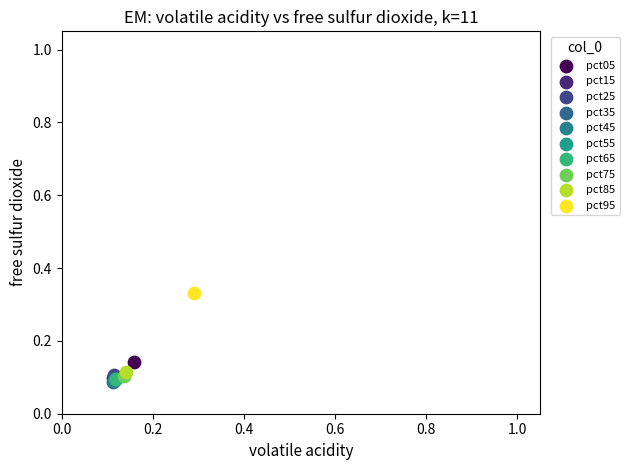

What are all the series names shown in the legend?

pct05, pct15, pct25, pct35, pct45, pct55, pct65, pct75, pct85, pct95